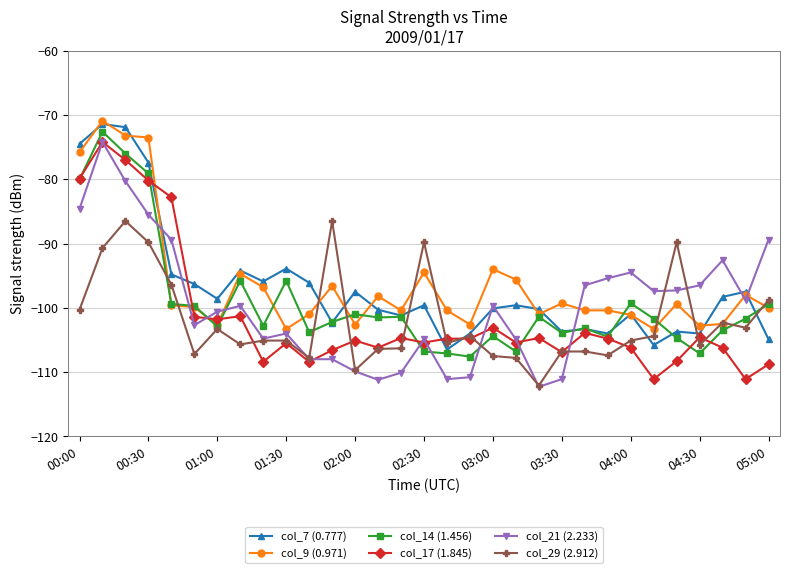

True or false: col_29 (2.912) has more than 1 interior local peaks.

True